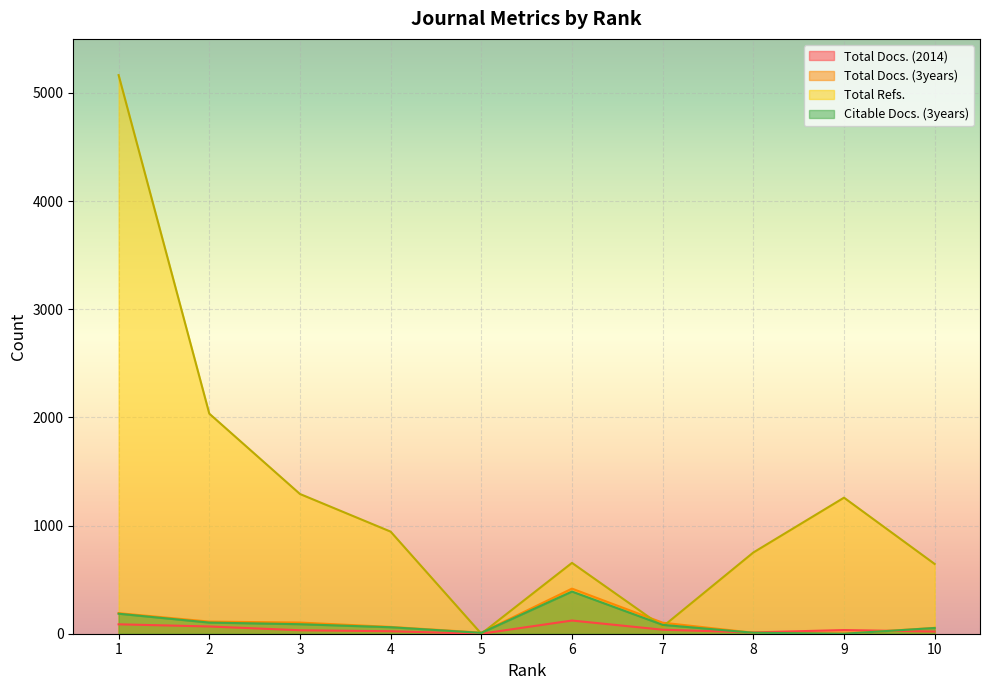

What is the difference between the maximum and second lowest values in the Citable Docs. (3years) series?

382